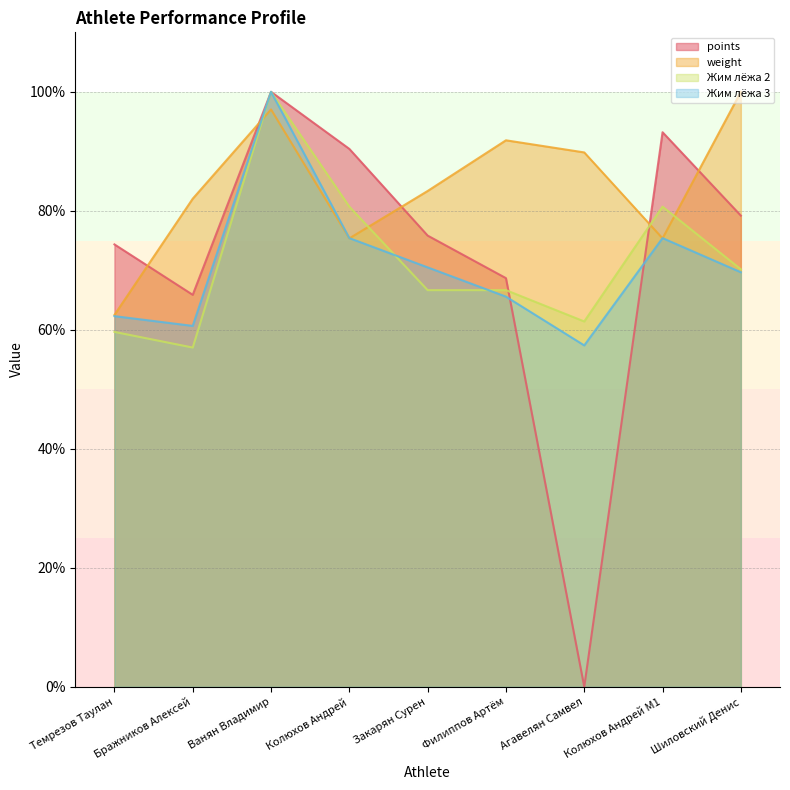

True or false: points and weight cross at least once.

True